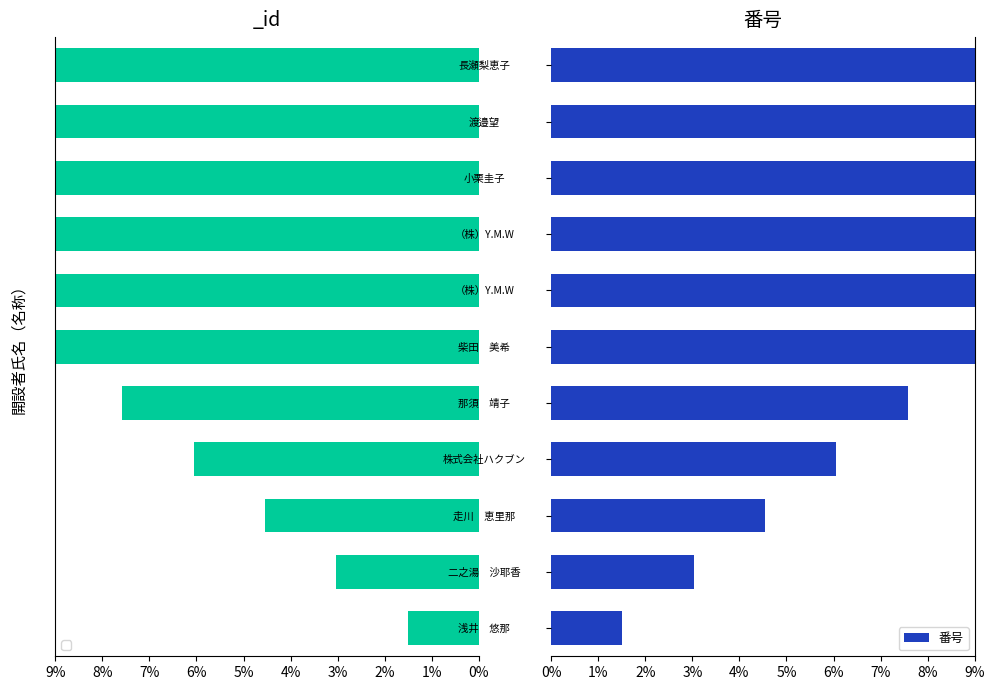

What is the sum of all values?

100.0